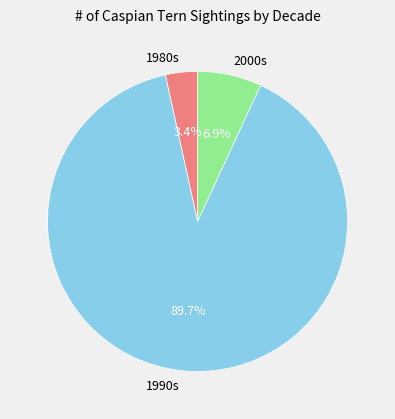

How many segments does this pie chart have?

3